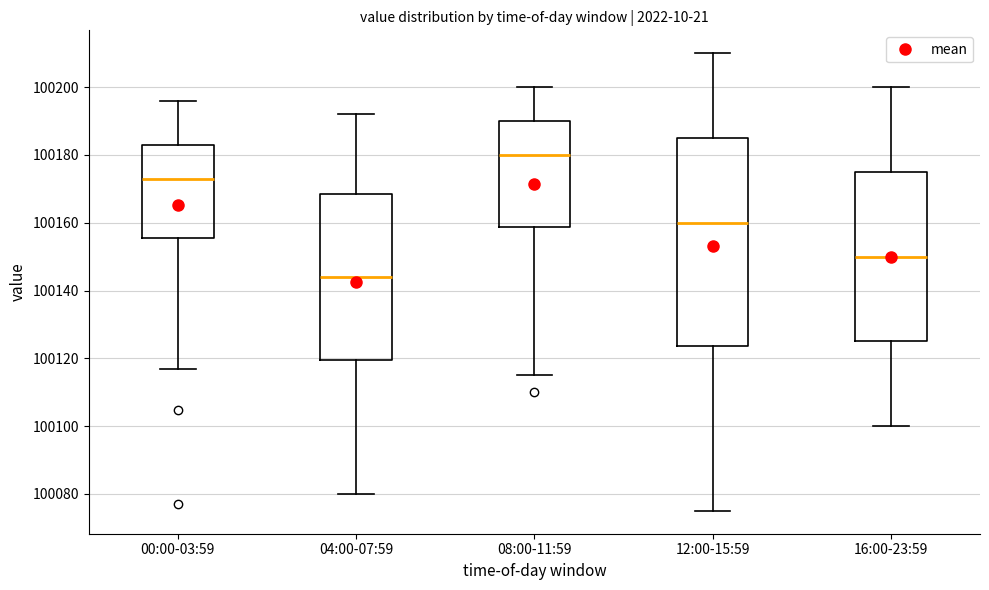

Comparing the boxes themselves (not the whiskers), which one is the tallest?

12:00-15:59